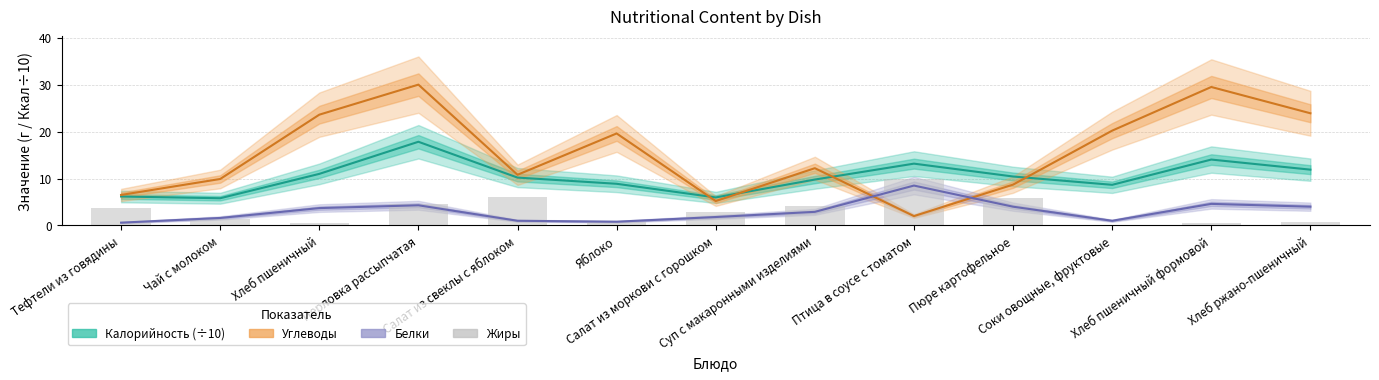

How many categories are shown in the chart?

13